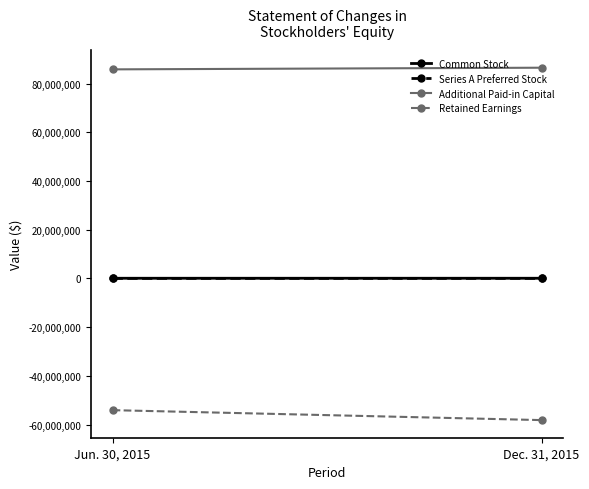

Reading left to right, transcribe all the data shown in this chart.

Common Stock: 57242	57822
Series A Preferred Stock: 3584	4000
Additional Paid-in Capital: 85824613	86504253
Retained Earnings: -54099572	-58181818